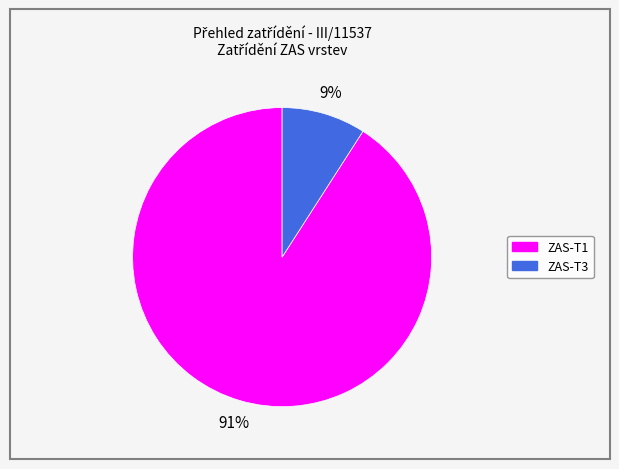

What percentage is the ZAS-T3 slice, to the nearest percent?

9%